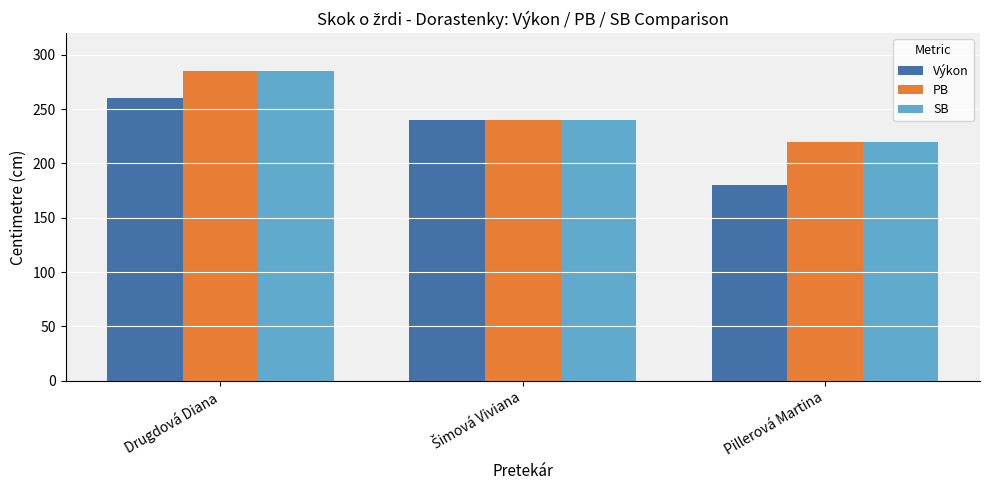

At which label does Výkon reach its peak?

Drugdová Diana